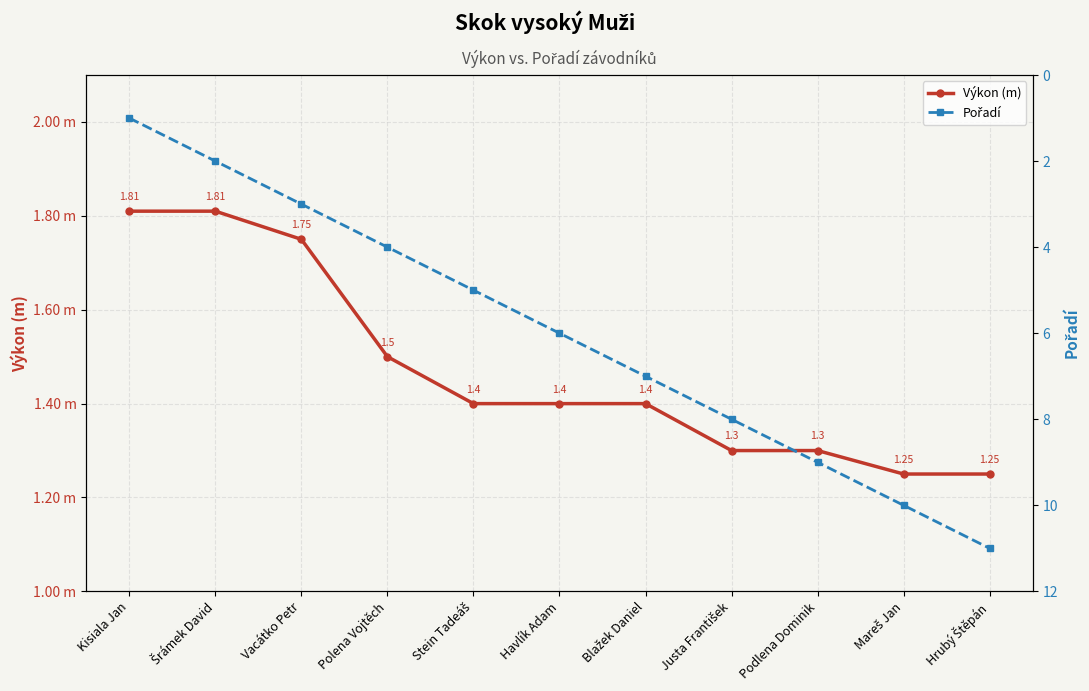

After their last crossing, which series has the higher values: Výkon (m) or Pořadí?

Pořadí